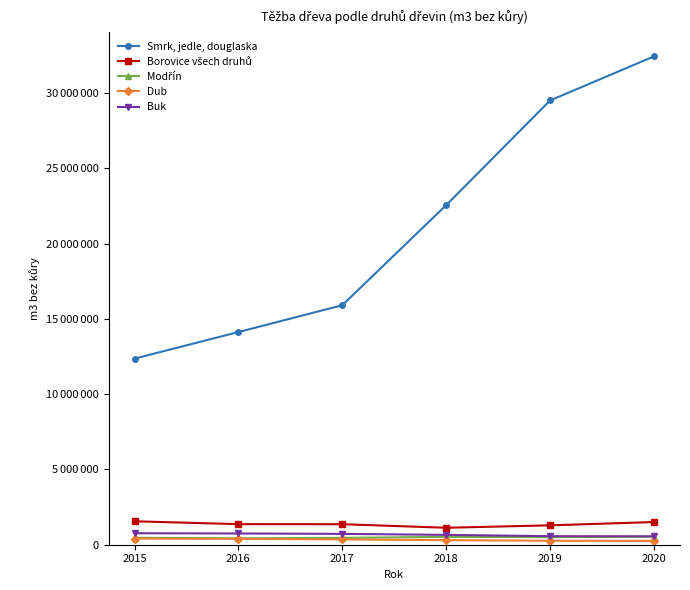

What is the value of the Smrk, jedle, douglaska point at the 5th from the left?

29520001